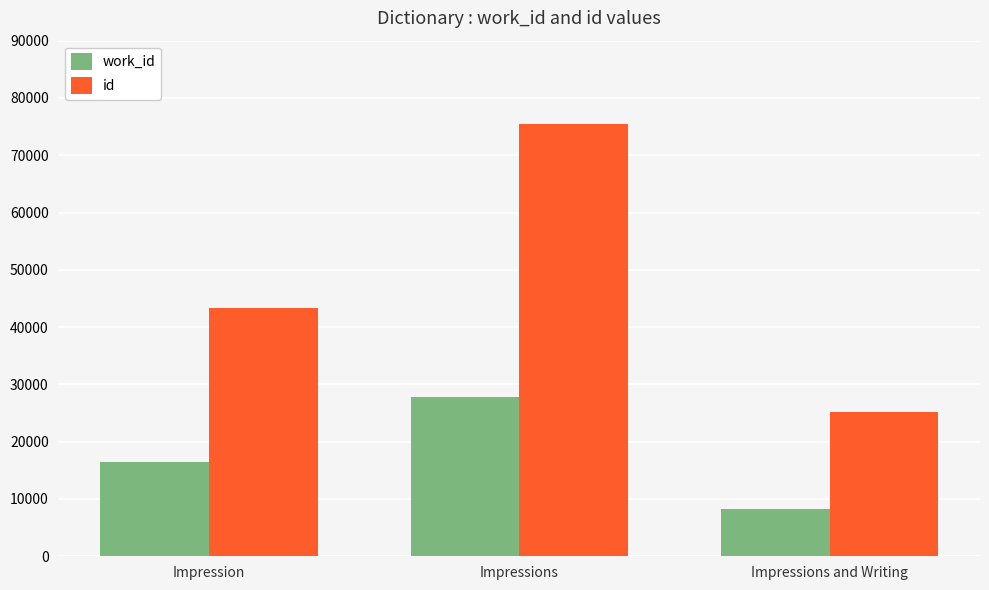

What is the spread (max minus min) of values at Impressions?

47669